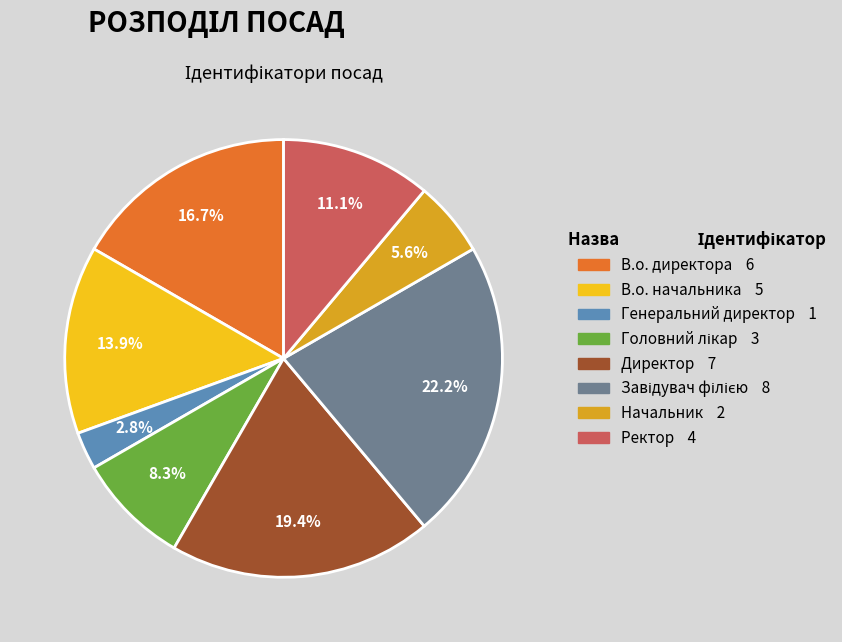

Between Начальник 2 and Генеральний директор 1, which is larger?

Начальник 2